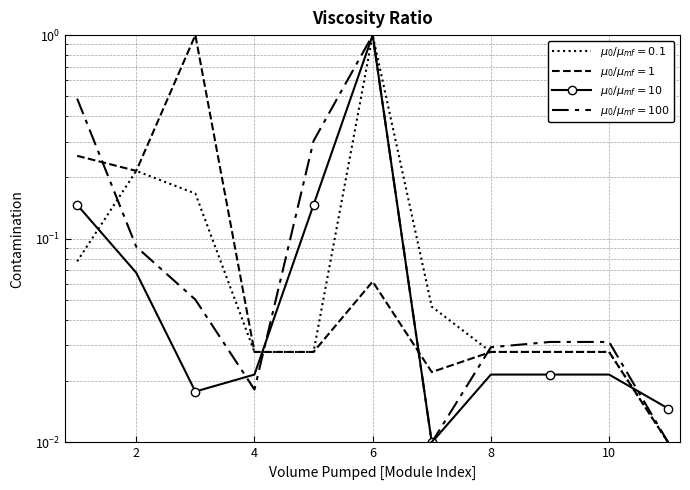

At which category does Семестр 5 (Контакт.) reach its first local valley?

2